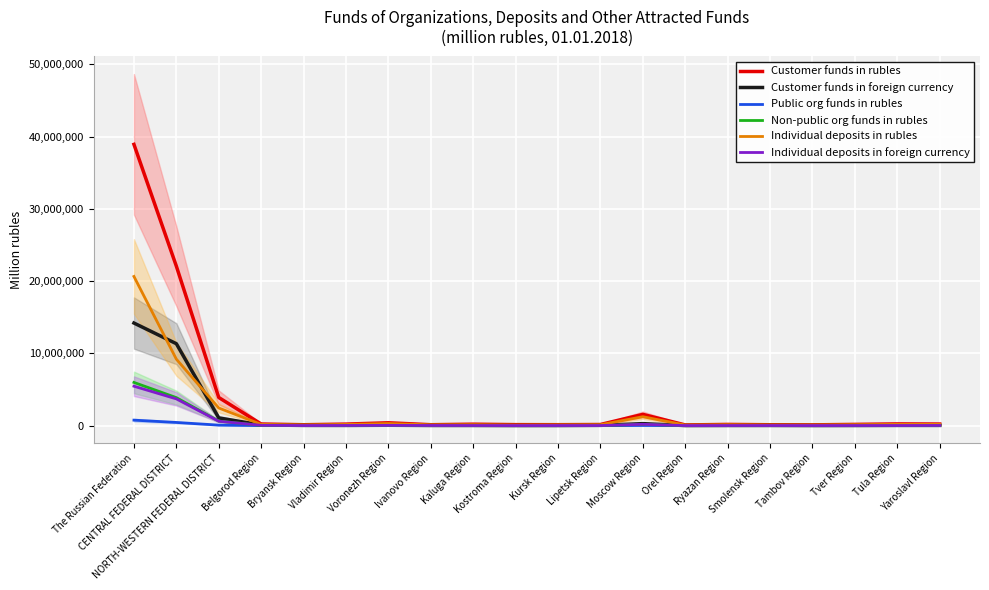

Reading left to right, transcribe all the data shown in this chart.

Customer funds in rubles: 38921959	22064145	3889474	220555	118767	207285	390210	121836	194621	133771	125897	150653	1555136	90694	162951	117892	103226	166001	233163	216301
Customer funds in foreign currency: 14195315	11335376	1064129	85839	27145	24947	49728	19221	19091	5672	10157	33800	270964	6014	15673	19203	7177	13822	26488	27499
Public org funds in rubles: 754898	436464	65788	1882	1672	2139	5444	449	3248	1236	762	1659	22076	549	1725	2578	2088	1357	3290	2604
Non-public org funds in rubles: 5975348	3871606	624817	21663	9720	21656	36893	10328	24856	5436	10709	11385	172710	6750	15920	18818	8246	19501	34197	20042
Individual deposits in rubles: 20640786	9195398	2435775	169934	96667	161675	283749	103528	126657	73222	97519	120540	1229828	75220	127042	86962	83996	131410	165455	167916
Individual deposits in foreign currency: 5451785	3697229	606694	40969	8241	21587	35024	17358	13226	4185	8885	9704	179532	5182	10002	9650	5297	11226	13543	22800